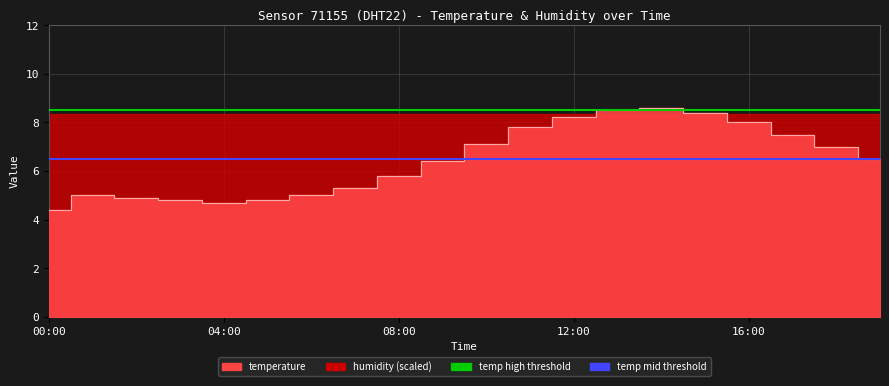

Is it true that the value at 18:00 is 7.0?

True